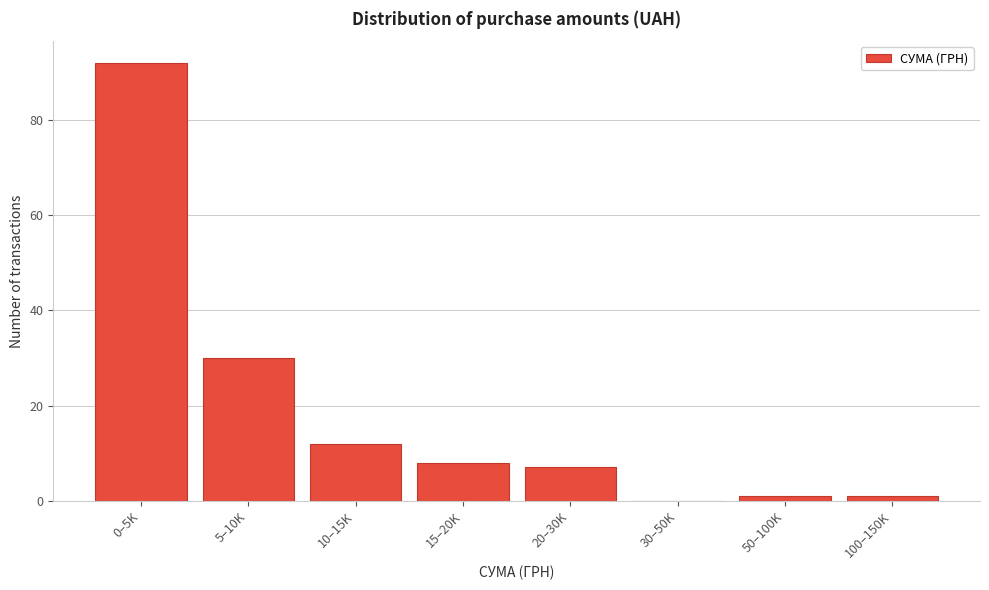

Reading left to right, list all the values displayed in this chart.

0–5K=92	5–10K=30	10–15K=12	15–20K=8	20–30K=7	30–50K=0	50–100K=1	100–150K=1